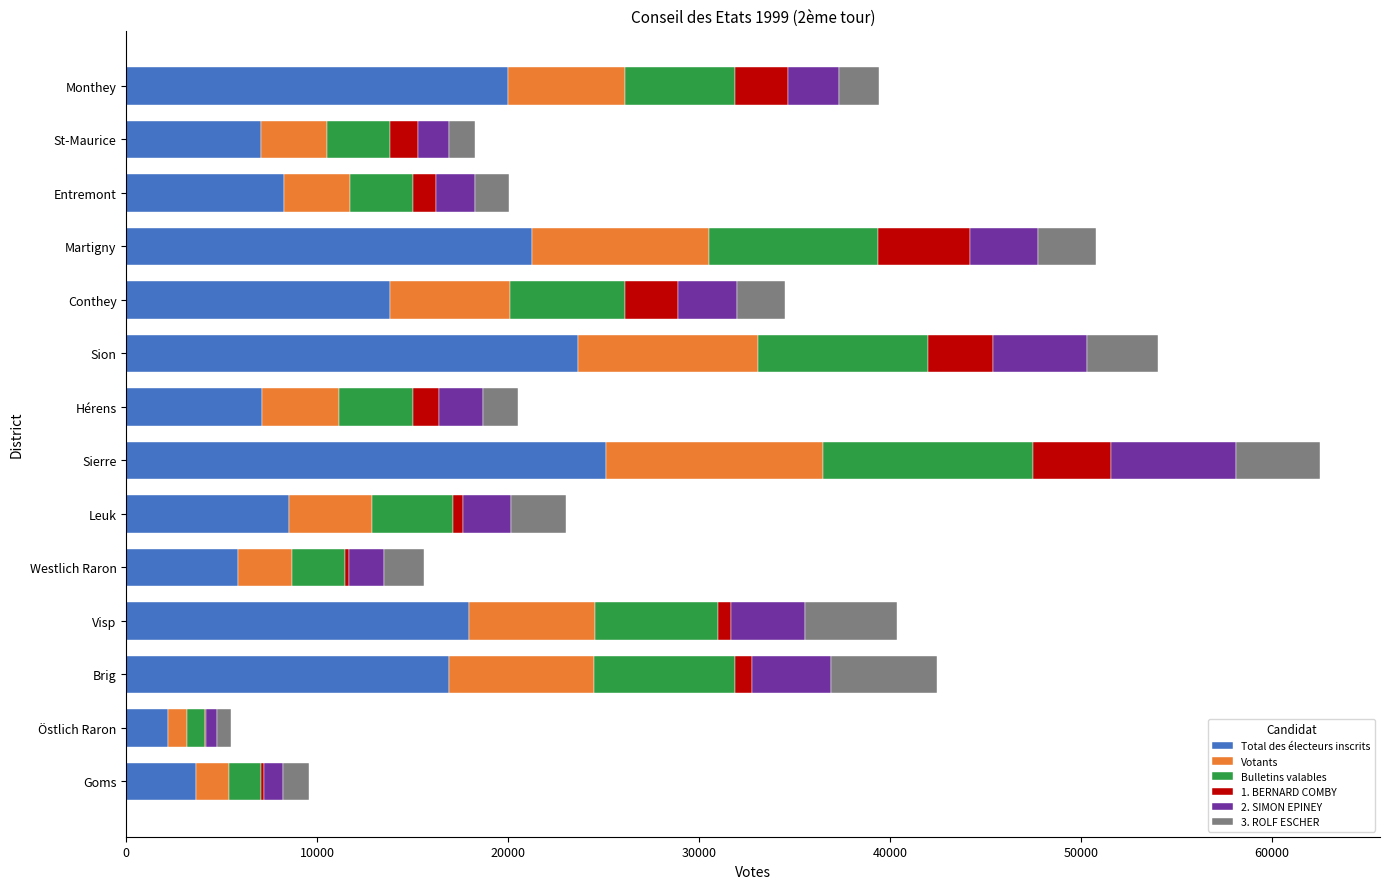

Is it true that Total des électeurs inscrits equals 5529 at Entremont?

False